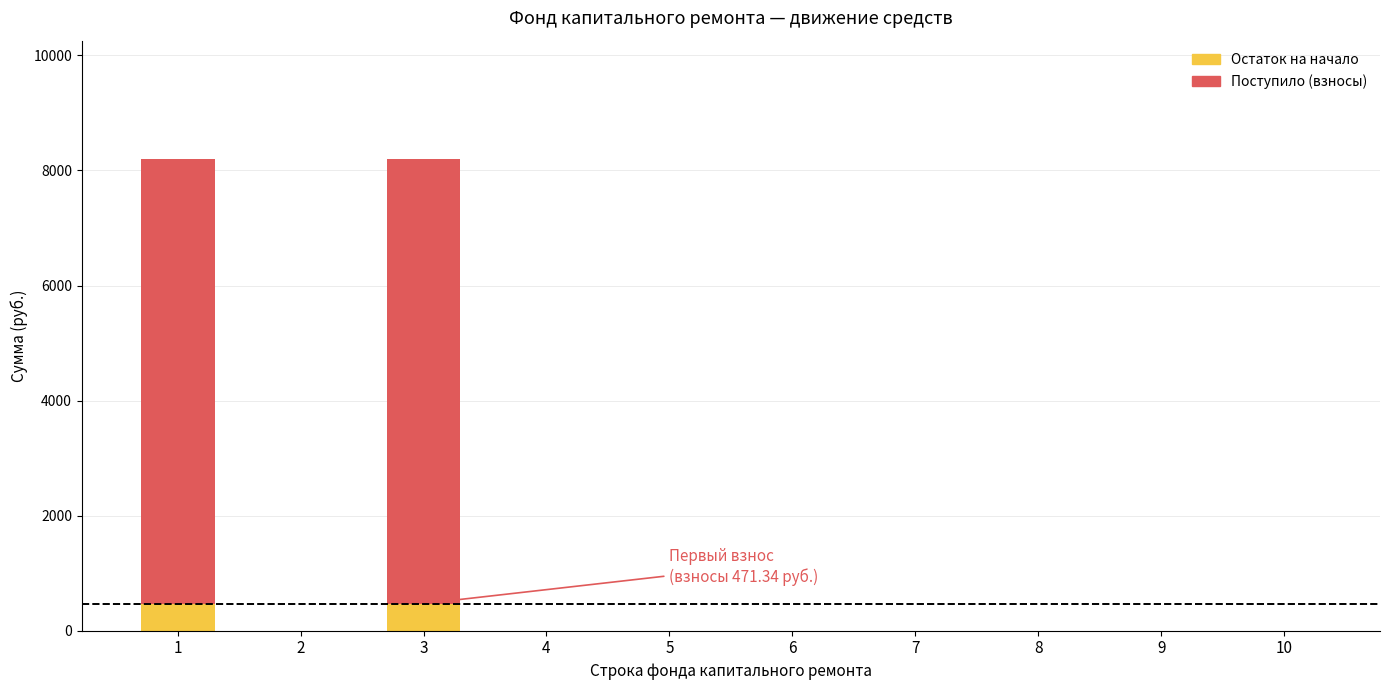

Are the bars horizontal?

No